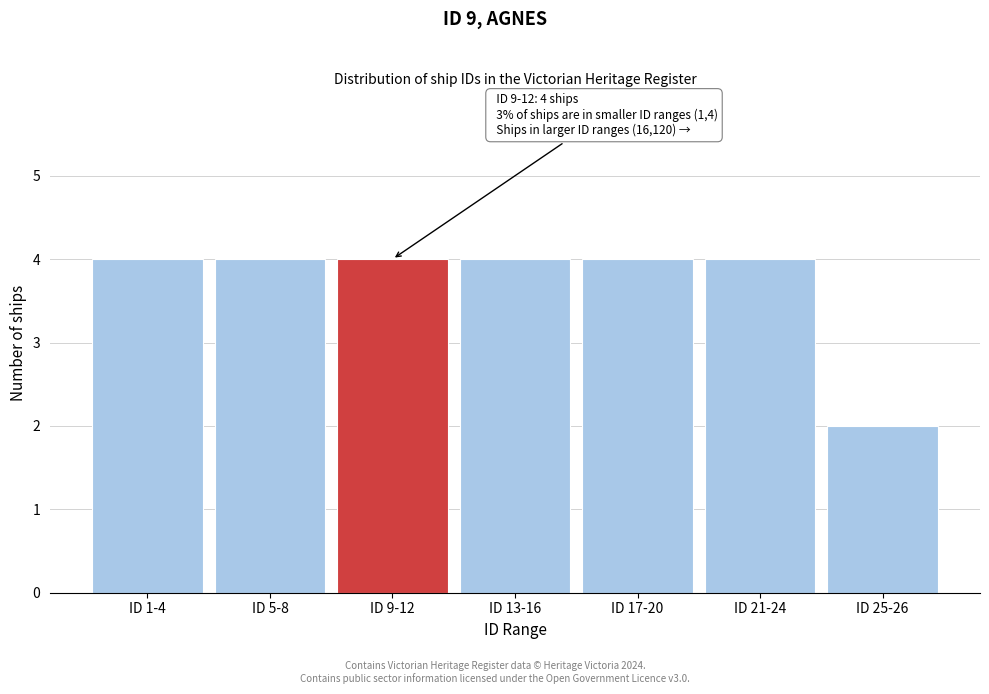

Reading right to left, transcribe all the data shown in this chart.

ID 25-26=2	ID 21-24=4	ID 17-20=4	ID 13-16=4	ID 9-12=4	ID 5-8=4	ID 1-4=4